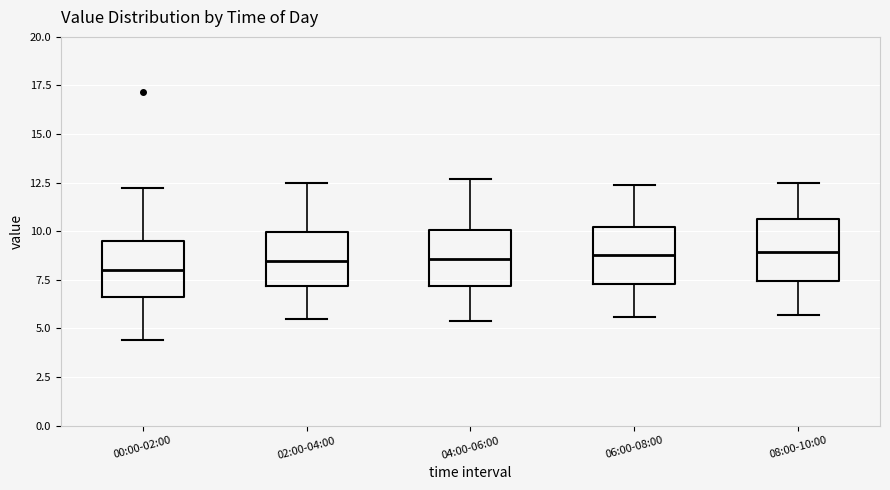

Reading left to right, transcribe this box plot: for each box, give where its median line is, the range the box spans, and where its two whiskers end, as read against the y-axis. The values are not printed on the chart, so give them approximately, as read against the axis.

00:00-02:00: median 8.0, box 6.5 to 9.5, whiskers 4.5 to 12.0
02:00-04:00: median 8.5, box 7.0 to 10.0, whiskers 5.5 to 12.5
04:00-06:00: median 8.5, box 7.0 to 10.0, whiskers 5.5 to 12.5
06:00-08:00: median 9.0, box 7.5 to 10.0, whiskers 5.5 to 12.5
08:00-10:00: median 9.0, box 7.5 to 10.5, whiskers 5.5 to 12.5